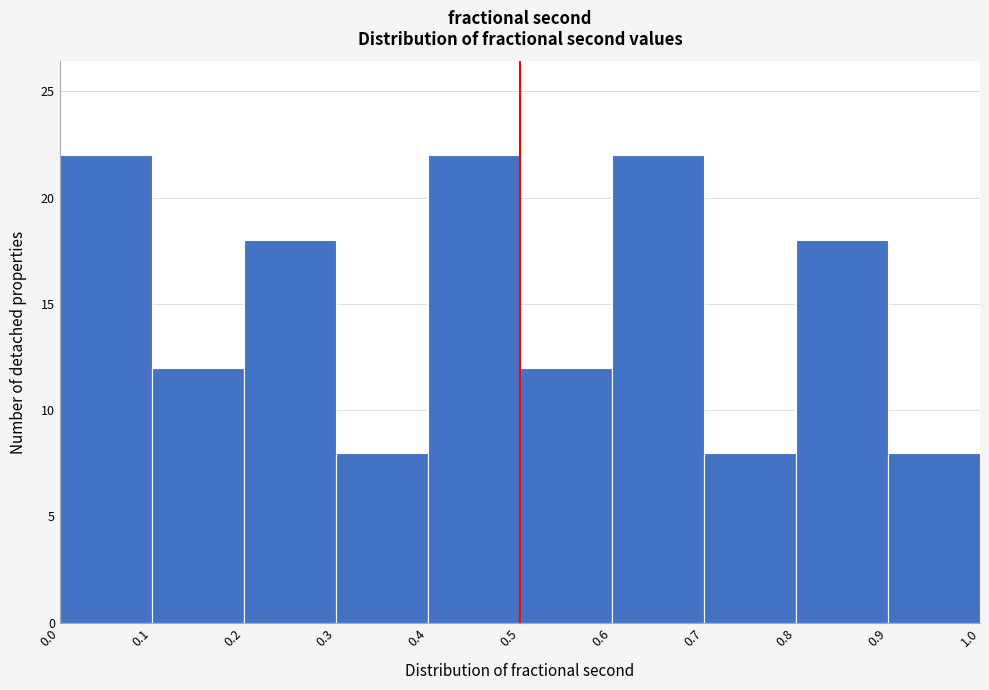

What is the height of the bar covering 0.2 to 0.3 on the x-axis? The values are not printed on the chart, so give them approximately, as read against the axis.

18